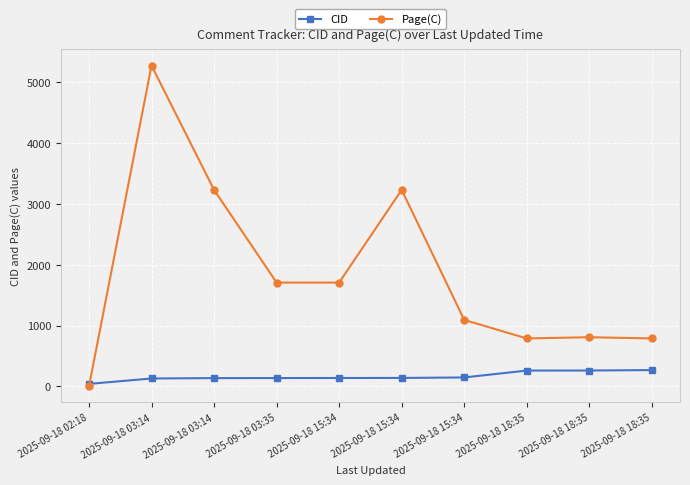

What are all the series names shown in the legend?

CID, Page(C)